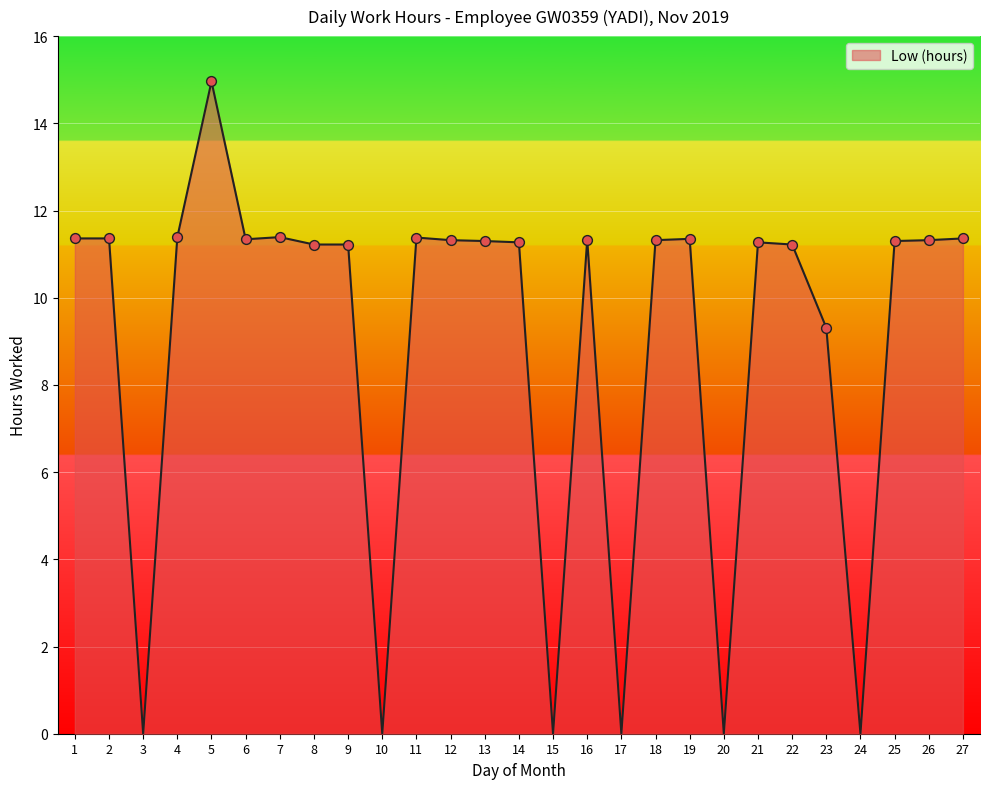

What is the change in value from 1 to 5?

+3.6